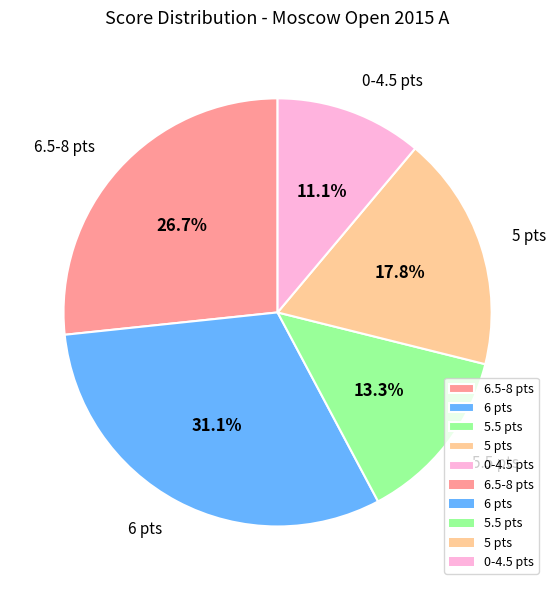

Is there a majority slice in this chart?

No